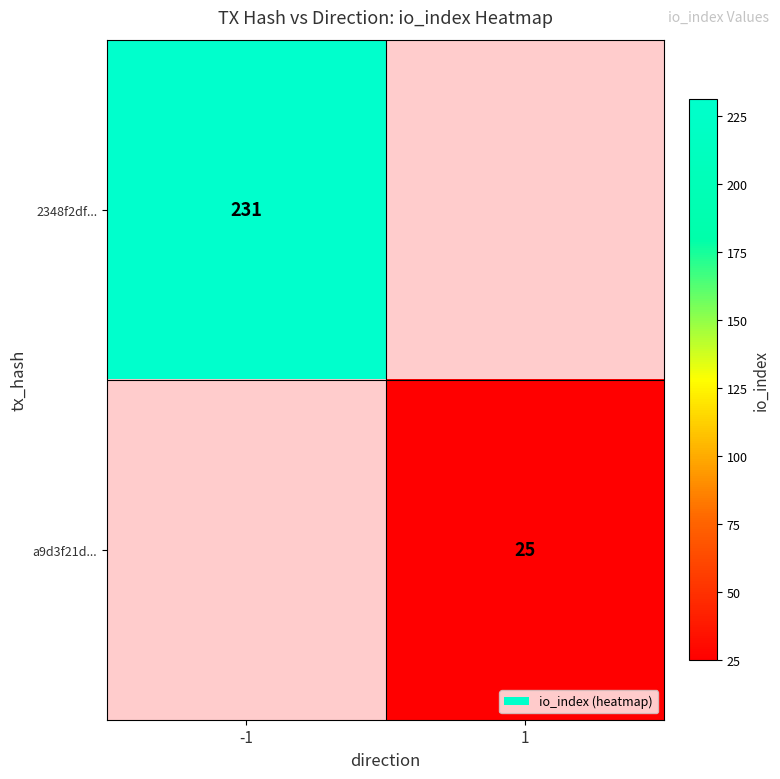

The value of 2348f2df... at -1 is 231. True or false?

True